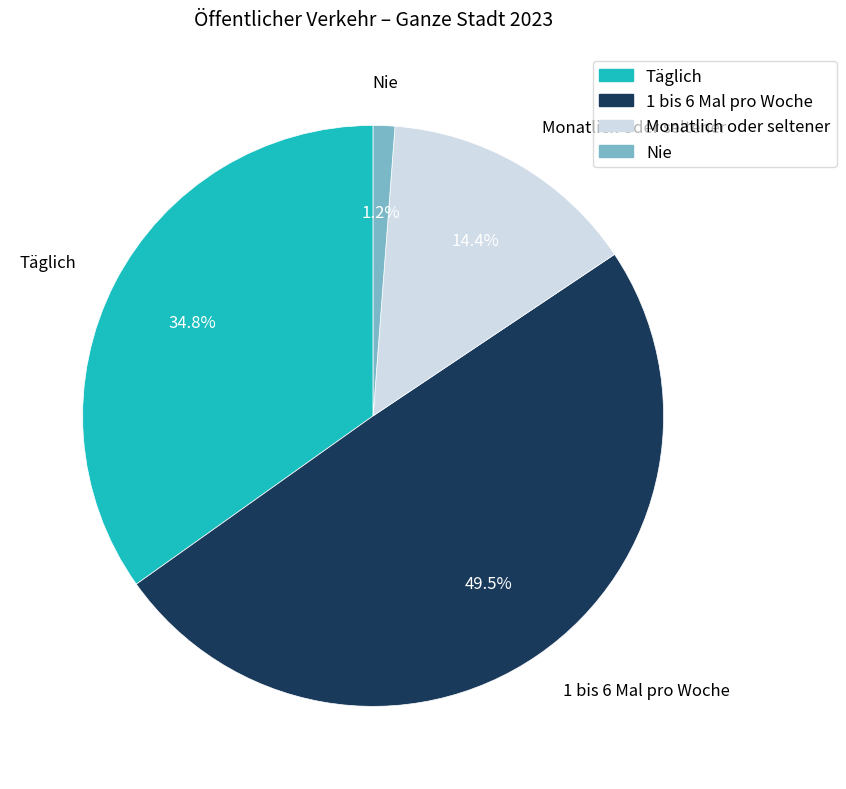

Is Nie the majority of the pie?

No